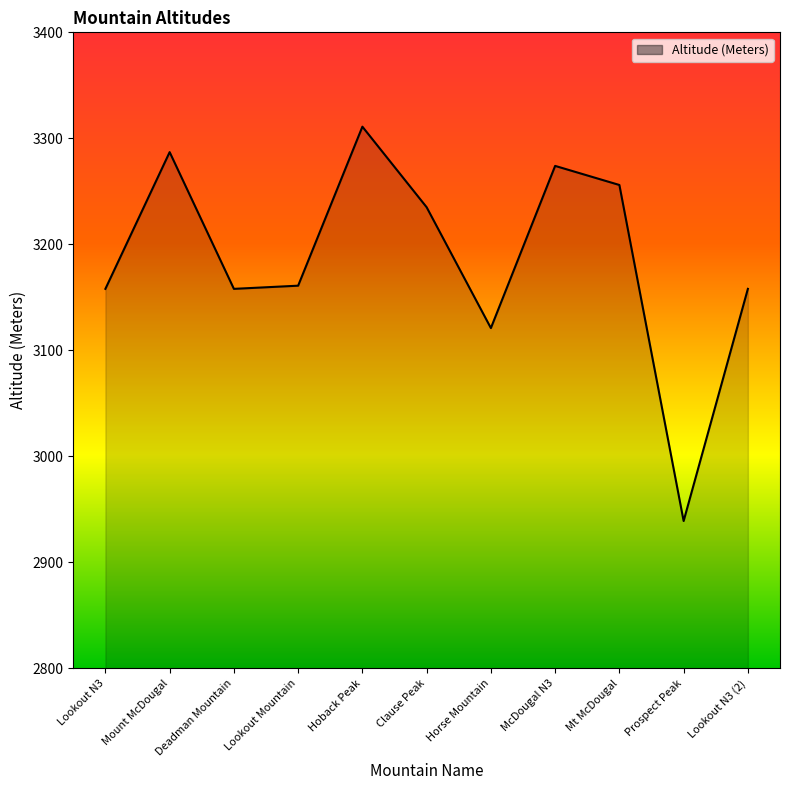

Reading right to left, transcribe all the data shown in this chart.

3158	2939	3256	3274	3121	3235	3311	3161	3158	3287	3158